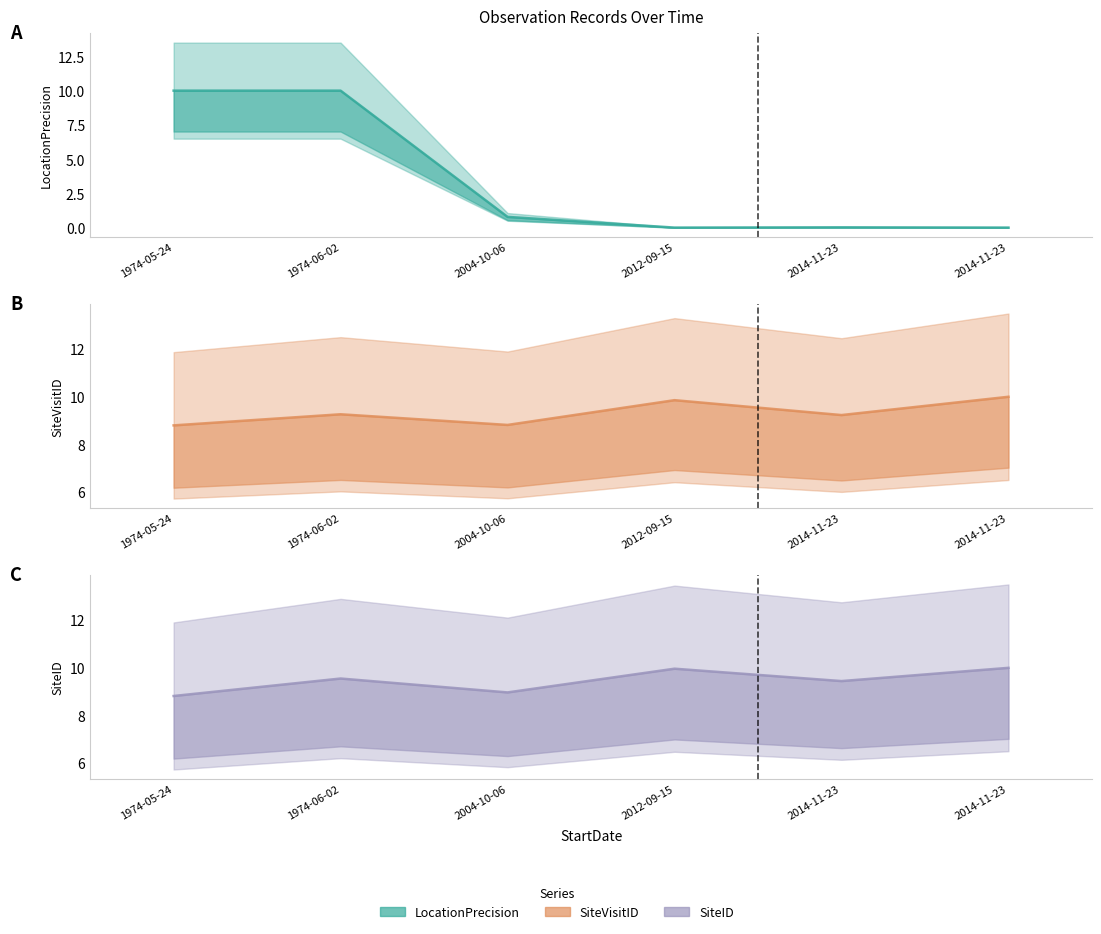

The value of LocationPrecision at 2004-10-06 is 0.4. True or false?

False